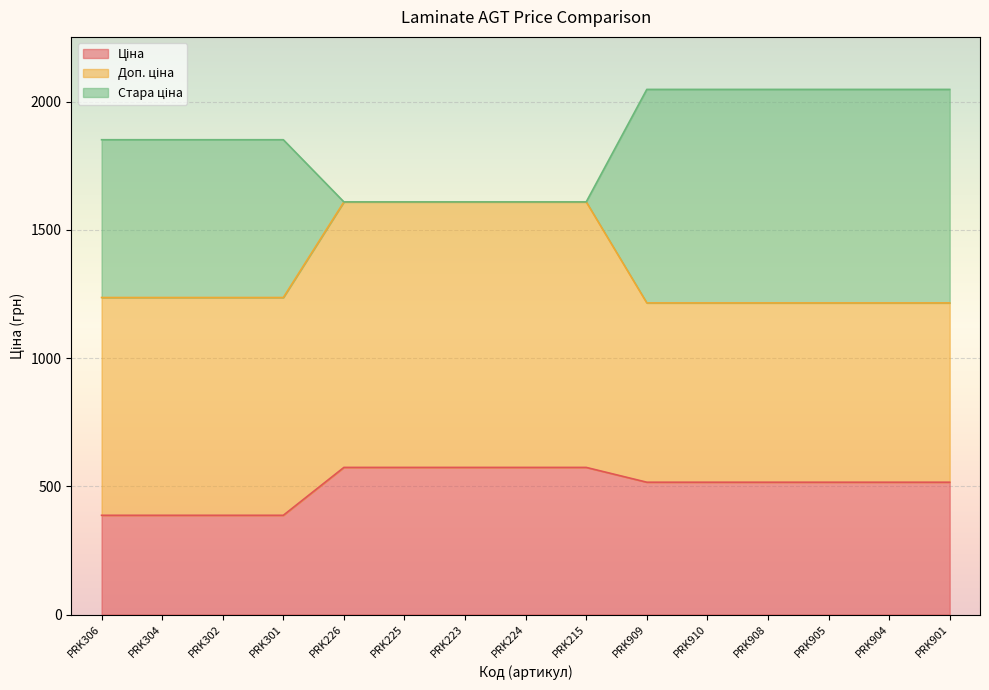

What is the total value across all series at PRK226?

1608.6